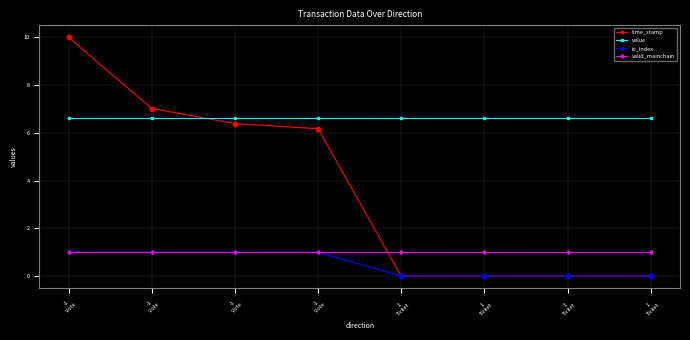

At how many categories does at least one series exceed 2?

8